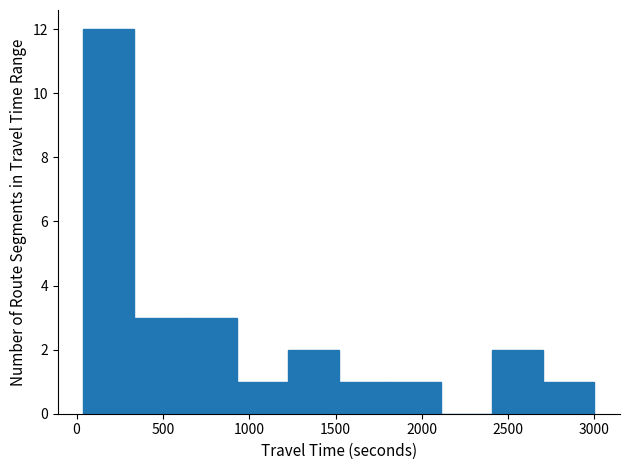

Reading left to right, transcribe this chart: for each bar, give the range it covers on the x-axis and its height. Neither the bar edges nor the heights are printed on the chart, so give them approximately, as read against the axes.

50 to 350: 12
350 to 650: 3
650 to 950: 3
950 to 1200: 1
1200 to 1500: 2
1500 to 1800: 1
1800 to 2100: 1
2100 to 2400: 0
2400 to 2700: 2
2700 to 3000: 1